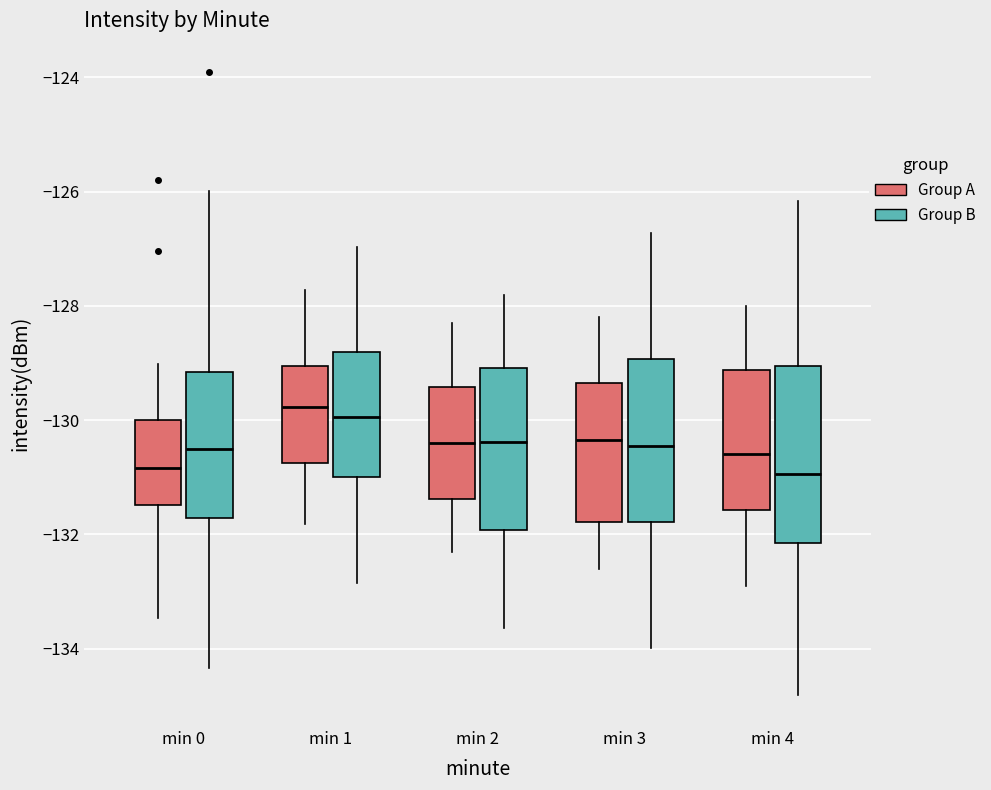

Which box is the tallest, from its lower edge to its upper edge?

min 4 (Group B)